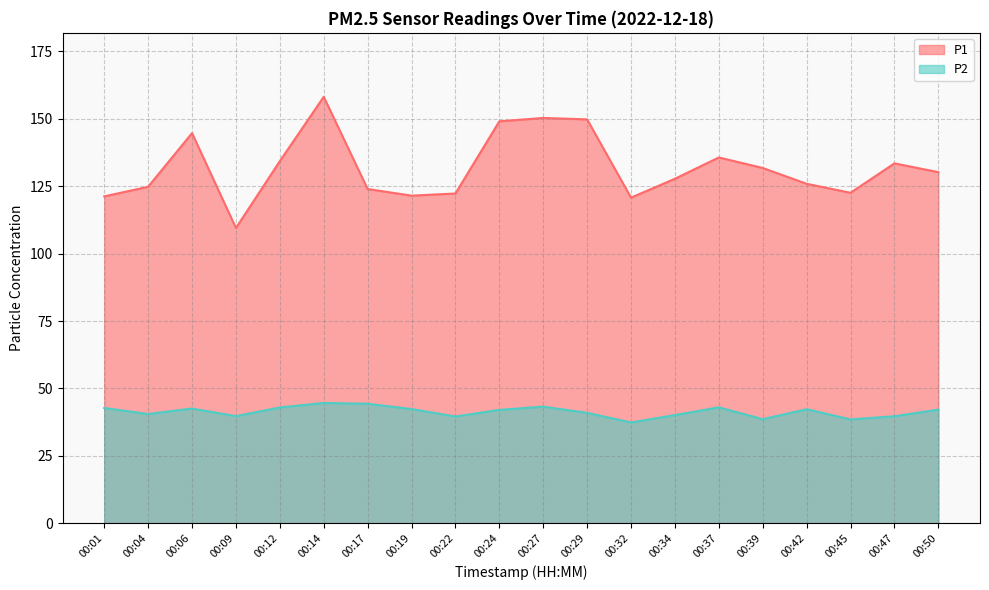

True or false: P2 has a value of 42.7 at 00:01.

True